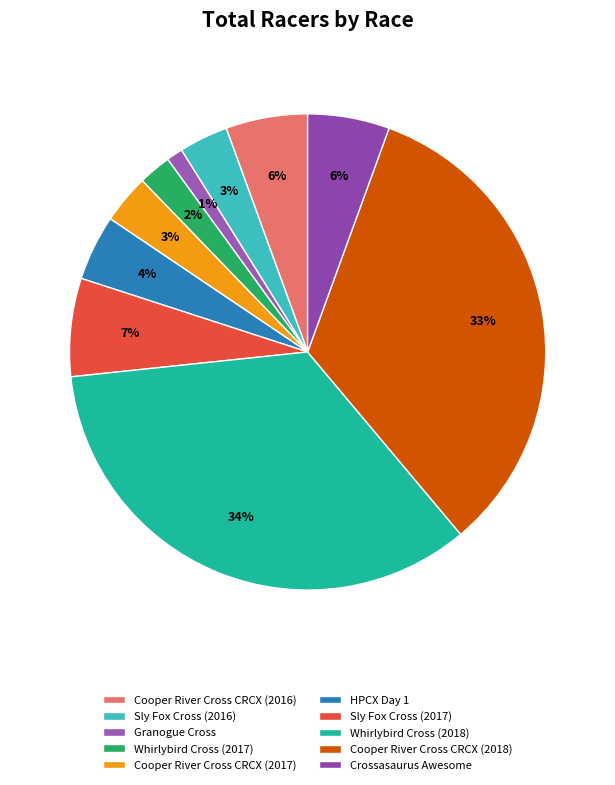

Is it true that Crossasaurus Awesome is 6% of the pie?

True